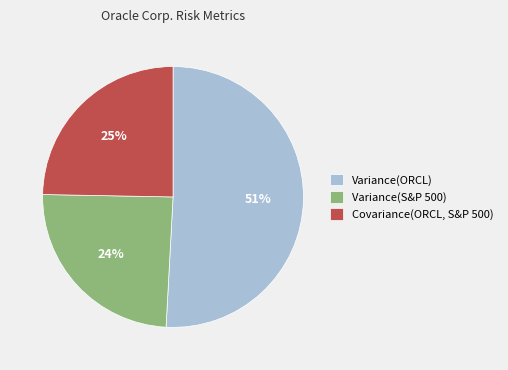

To the nearest percent, what is the average slice percentage?

33%